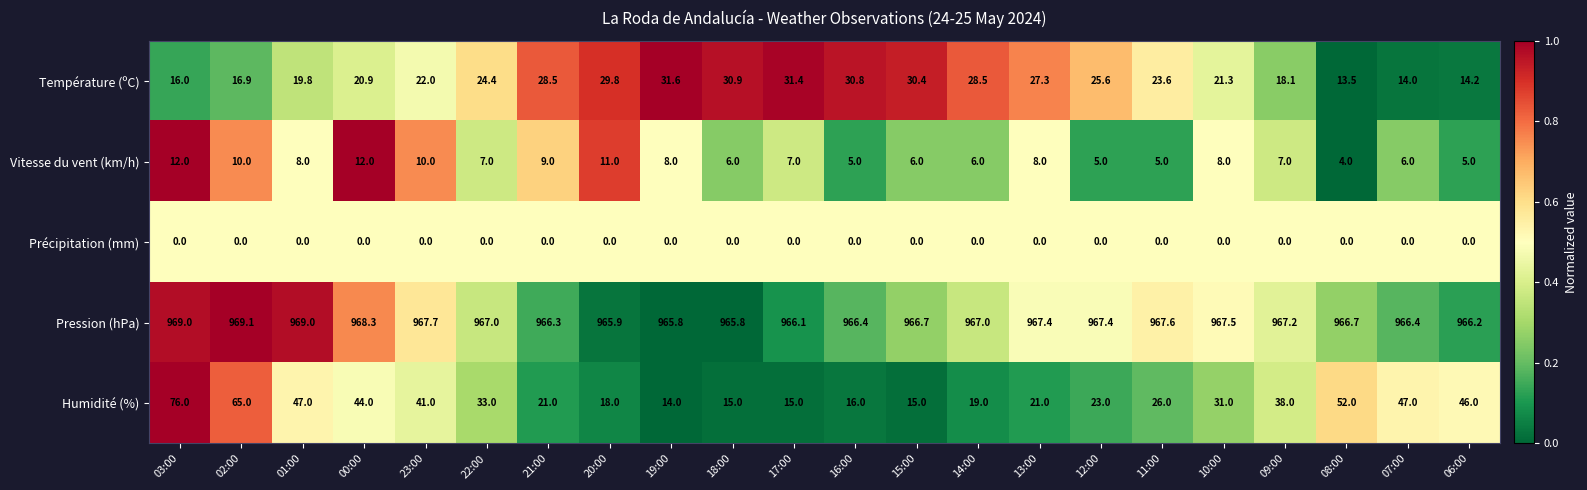

Rank the series by their maximum value, from highest to lowest.

Pression (hPa), Humidité (%), Température (ºC), Vitesse du vent (km/h), Précipitation (mm)